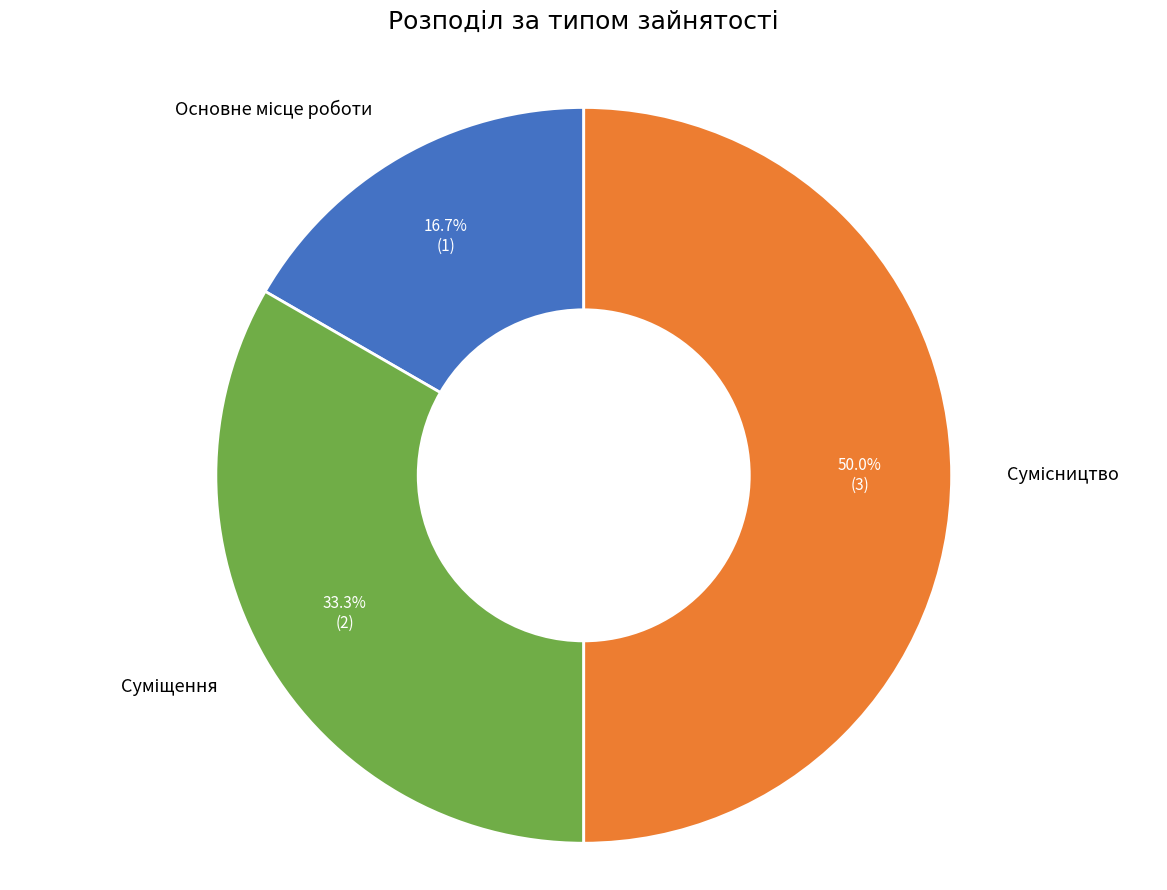

How many segments does this pie chart have?

3